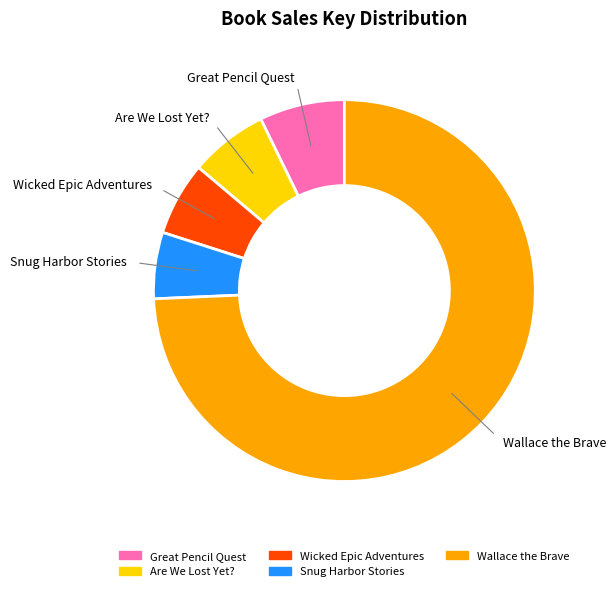

True or false: Great Pencil Quest accounts for 14% of the total.

False